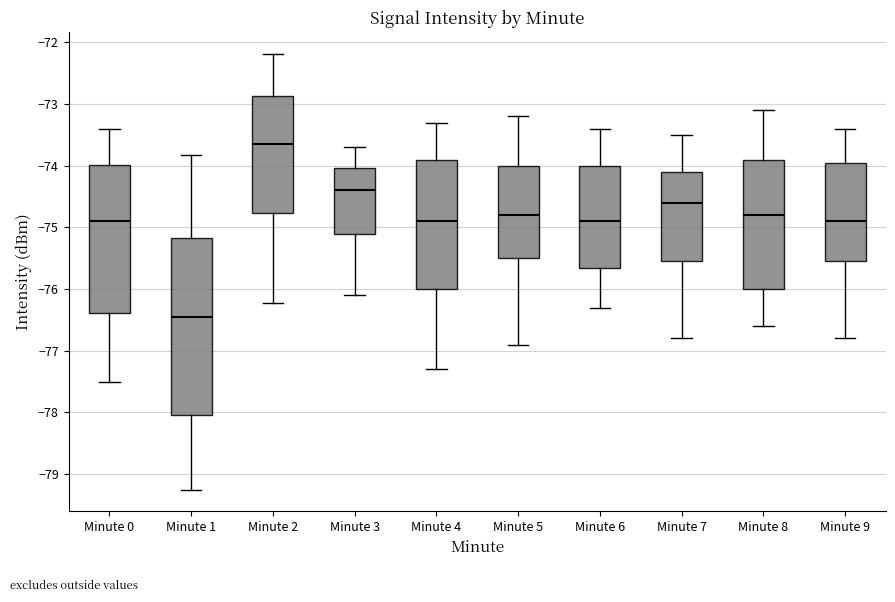

Reading left to right, read every box against the y-axis: the position of its median line, the range the box covers, and the ends of its whiskers. The values are not printed on the chart, so give them approximately, as read against the axis.

Minute 0: median -74.9, box -76.4 to -74.0, whiskers -77.5 to -73.4
Minute 1: median -76.5, box -78.0 to -75.2, whiskers -79.2 to -73.8
Minute 2: median -73.6, box -74.8 to -72.9, whiskers -76.2 to -72.2
Minute 3: median -74.4, box -75.1 to -74.0, whiskers -76.1 to -73.7
Minute 4: median -74.9, box -76.0 to -73.9, whiskers -77.3 to -73.3
Minute 5: median -74.8, box -75.5 to -74.0, whiskers -76.9 to -73.2
Minute 6: median -74.9, box -75.6 to -74.0, whiskers -76.3 to -73.4
Minute 7: median -74.6, box -75.5 to -74.1, whiskers -76.8 to -73.5
Minute 8: median -74.8, box -76.0 to -73.9, whiskers -76.6 to -73.1
Minute 9: median -74.9, box -75.5 to -73.9, whiskers -76.8 to -73.4